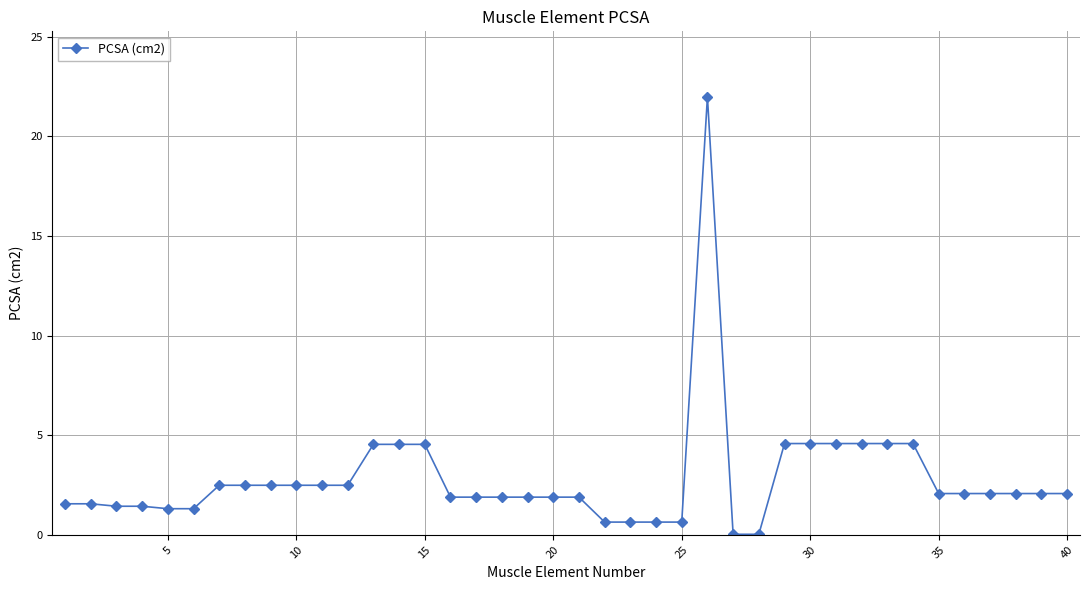

What is the maximum value shown in the chart?

22.0